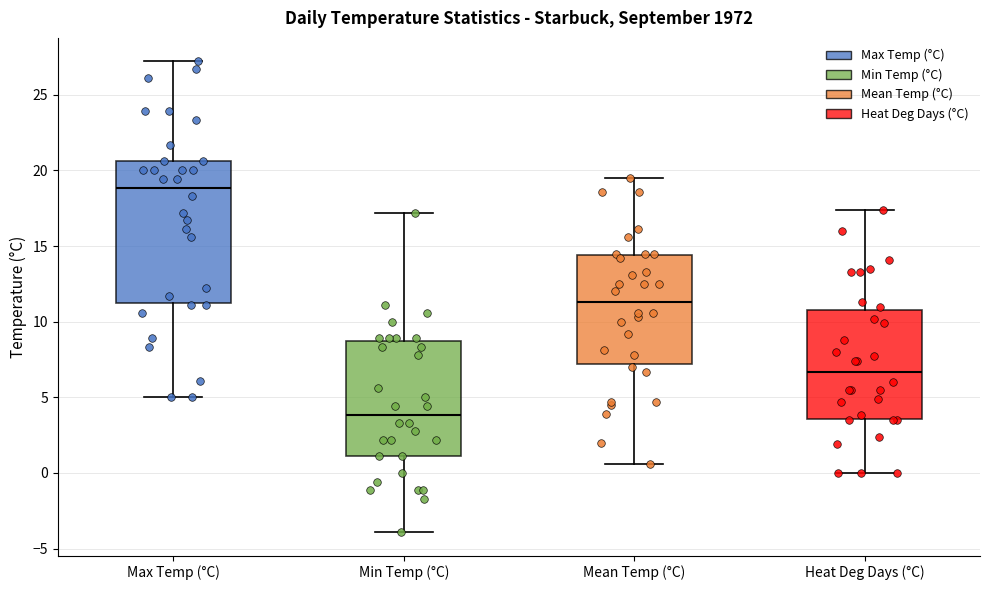

Reading left to right, read every box against the y-axis: the position of its median line, the range the box covers, and the ends of its whiskers. The values are not printed on the chart, so give them approximately, as read against the axis.

Max Temp (°C): median 19.0, box 11.5 to 20.5, whiskers 5.0 to 27.0
Min Temp (°C): median 4.0, box 1.0 to 9.0, whiskers -4.0 to 17.0
Mean Temp (°C): median 11.5, box 7.0 to 14.5, whiskers 0.5 to 19.5
Heat Deg Days (°C): median 6.5, box 3.5 to 11.0, whiskers 0.0 to 17.5